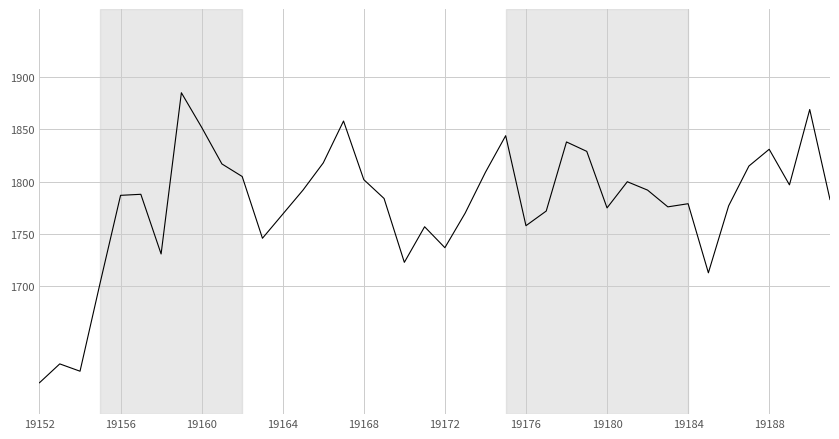

What is the greatest value displayed?

1885